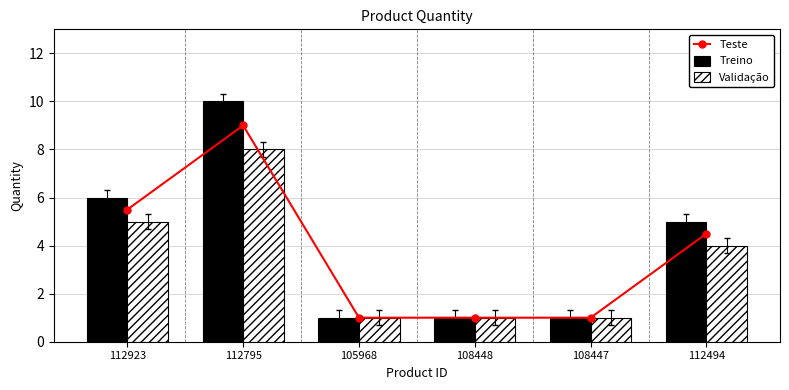

What is the difference between the second highest and second lowest values in the Teste series?

4.5